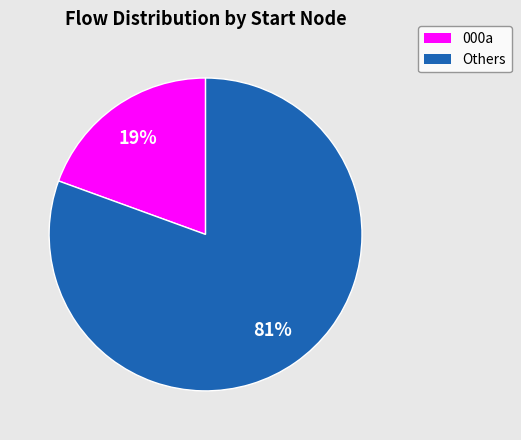

To the nearest percent, what is the average slice percentage?

50%